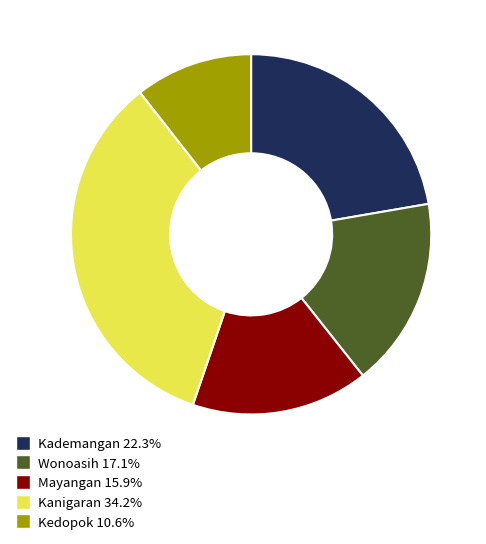

How many segments does this pie chart have?

5